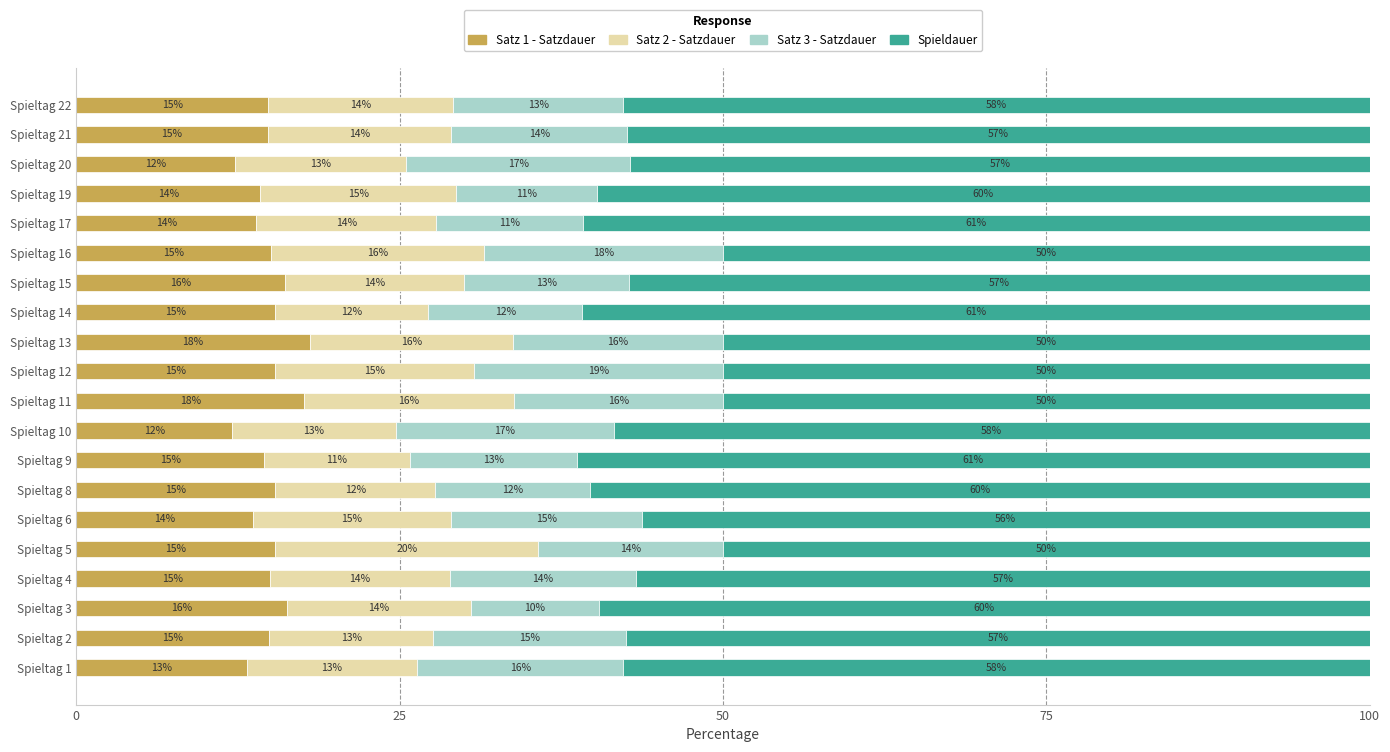

What is the highest value of the Satz 1 - Satzdauer series?

18.1